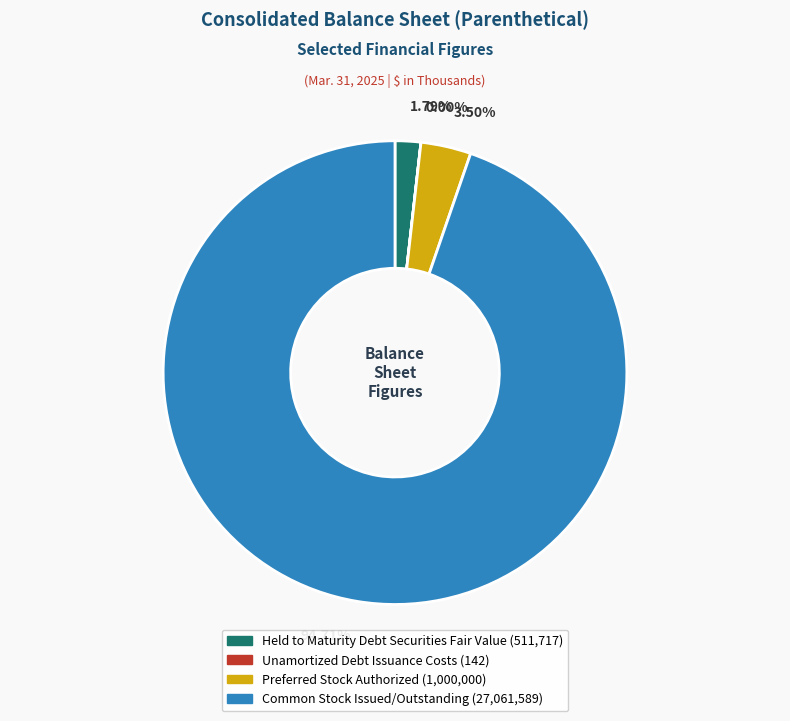

Which slice represents more than half of the pie?

Common Stock Issued/Outstanding